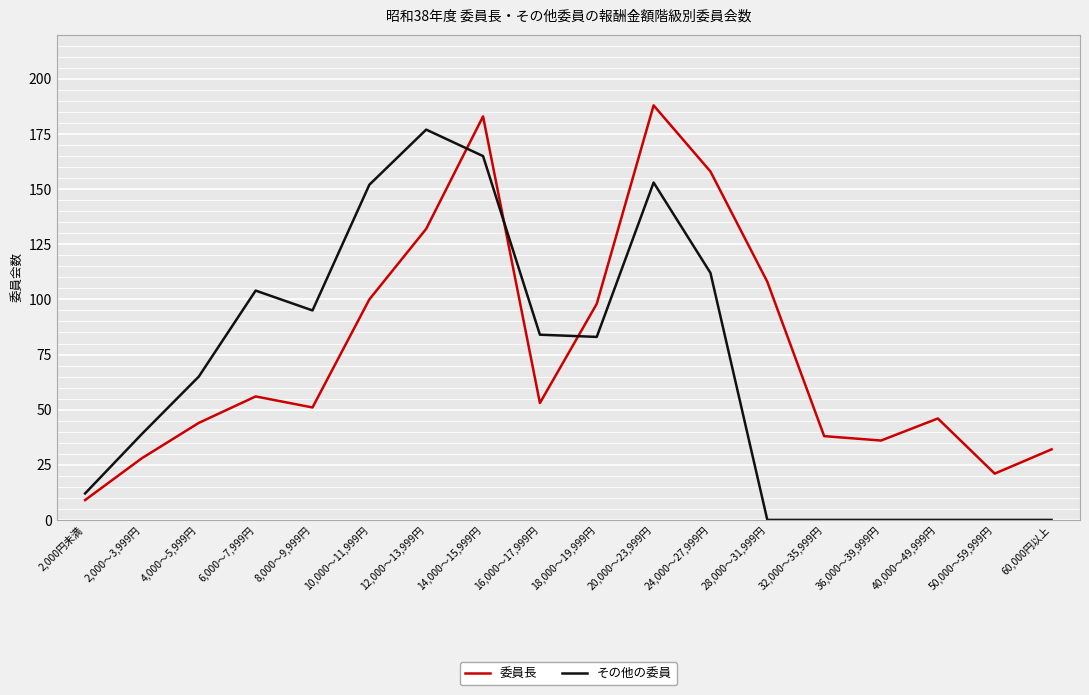

List the series in order of their overall mean, lowest first.

その他の委員, 委員長